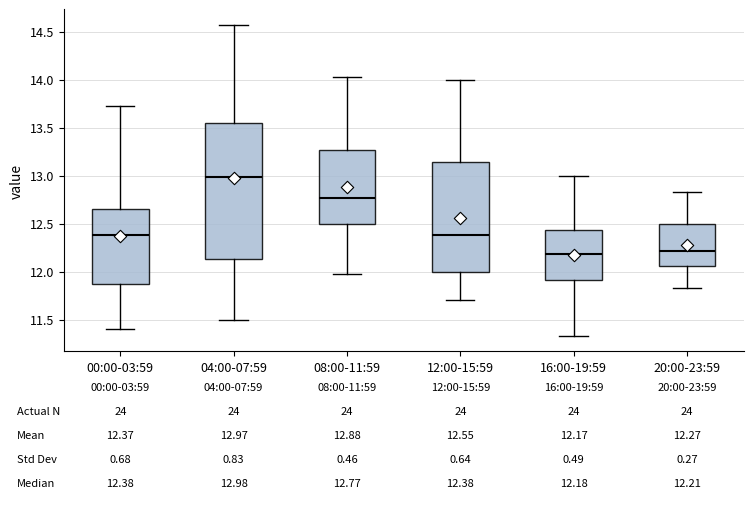

Which box is the tallest, from its lower edge to its upper edge?

04:00-07:59